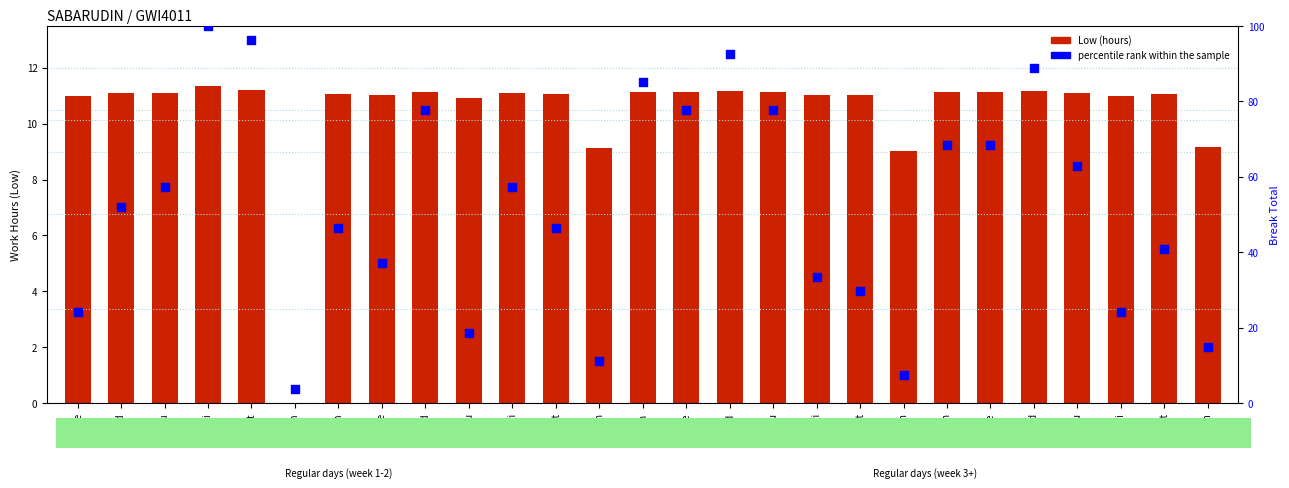

At which category is the sum across all series the highest?

4-Fri